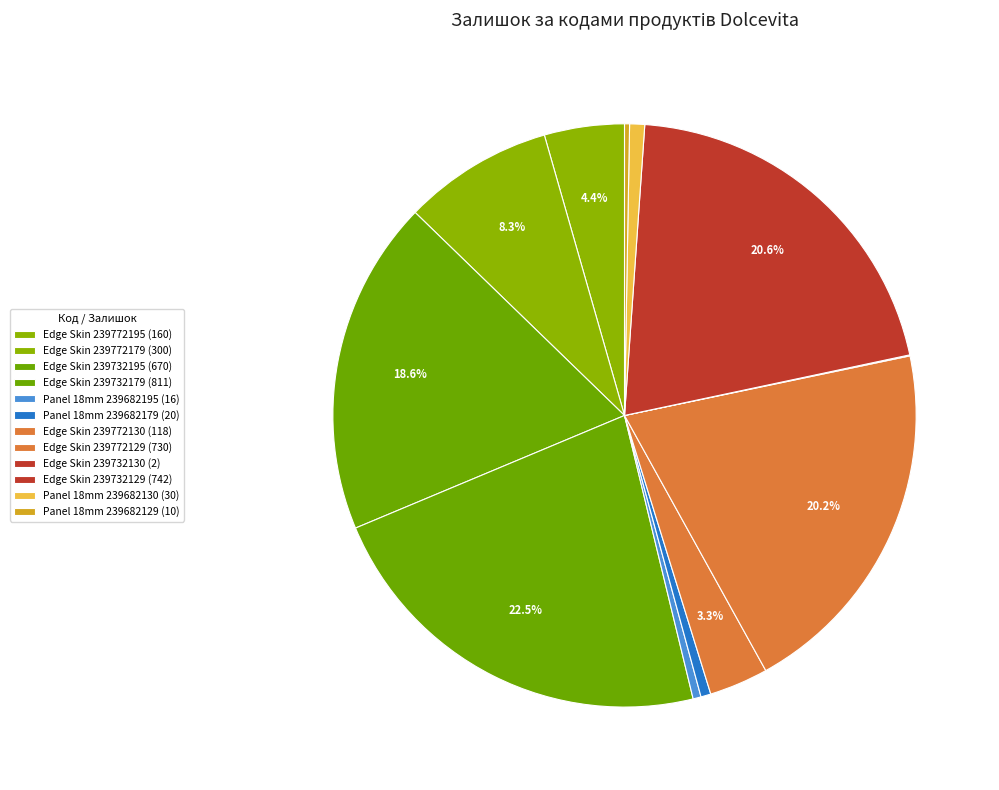

Which category has the smallest portion of the pie?

Edge 239732130